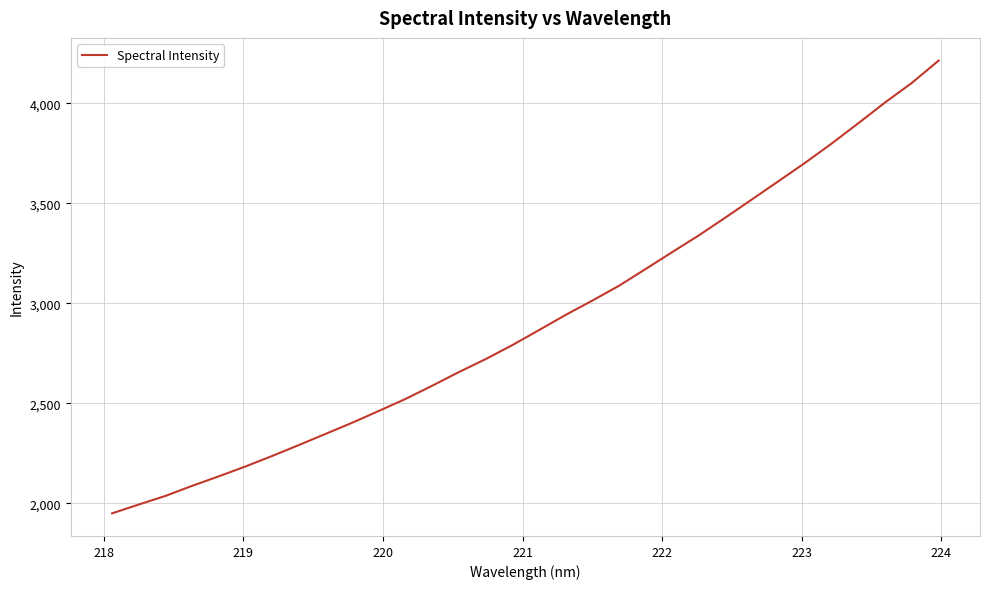

What is the smallest value displayed?

1949.3